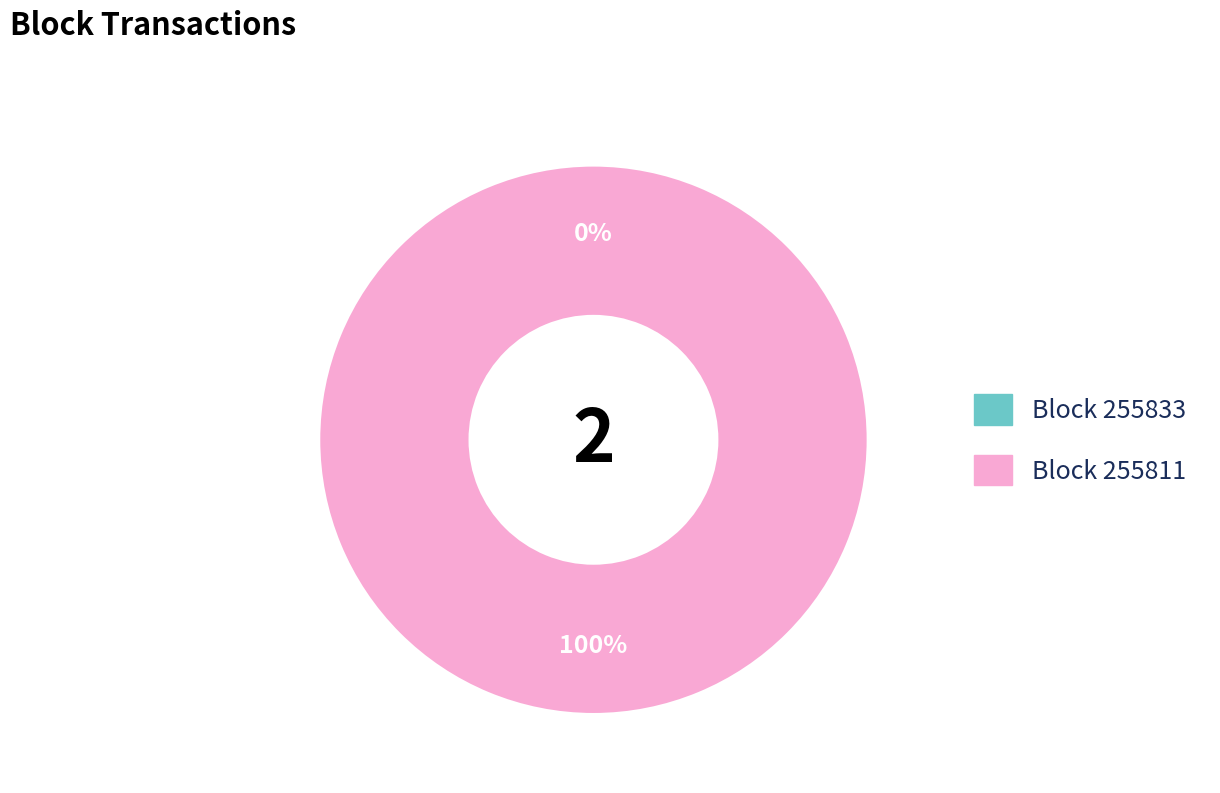

Is it true that 255811 is 100% of the pie?

True